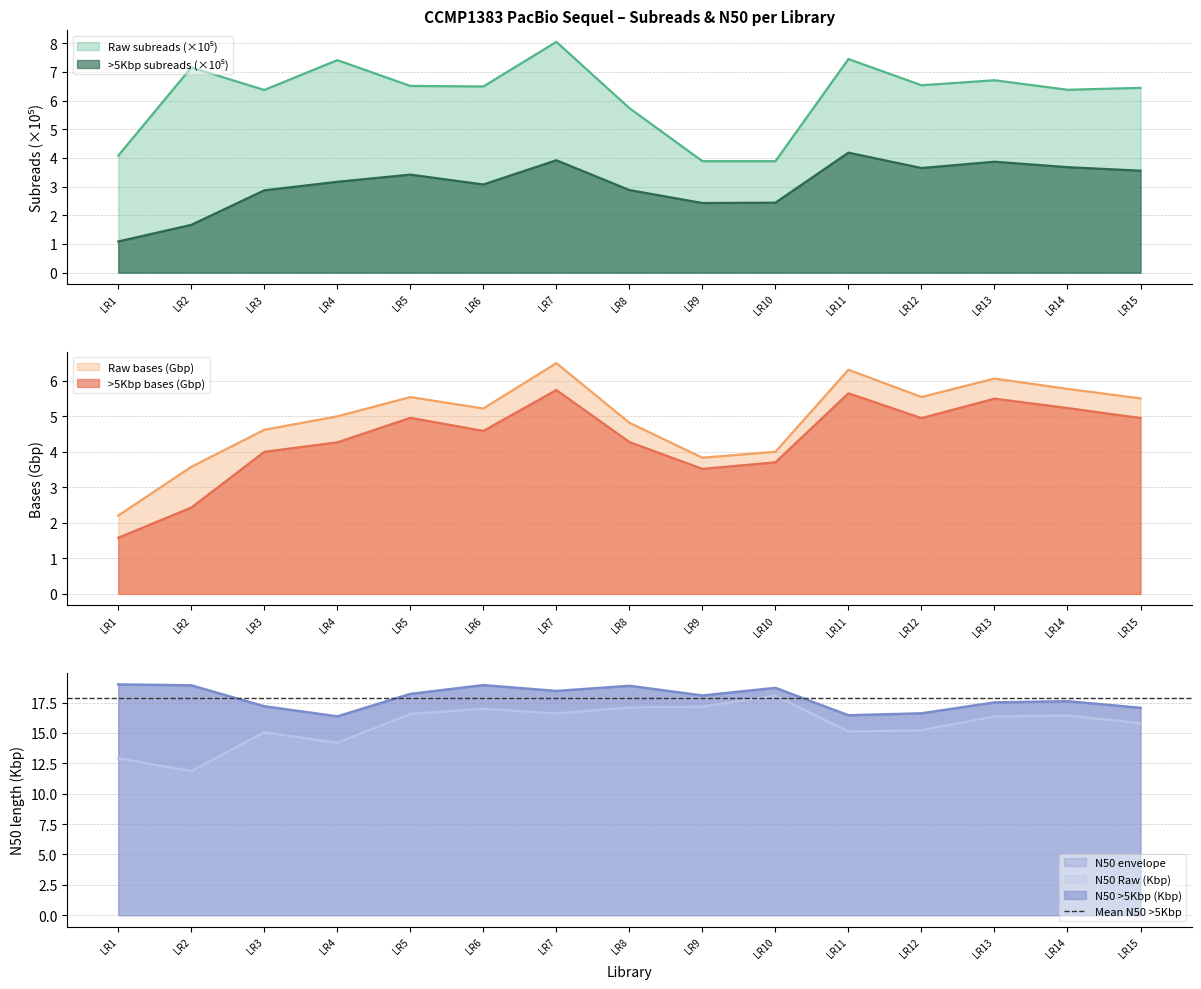

What is the sum of all Raw subreads (M) values?

93.1